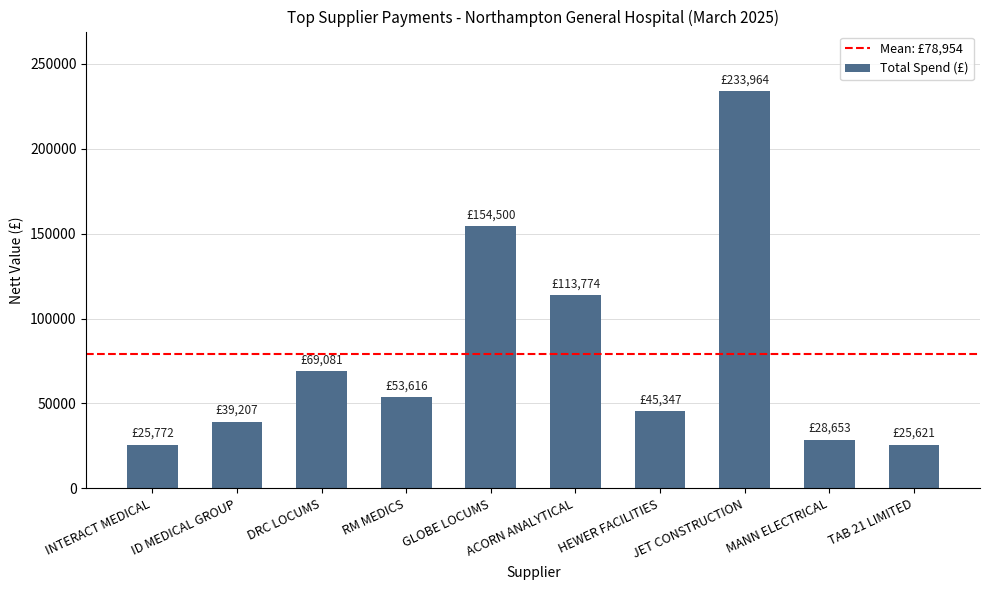

Does the chart contain stacked bars?

No